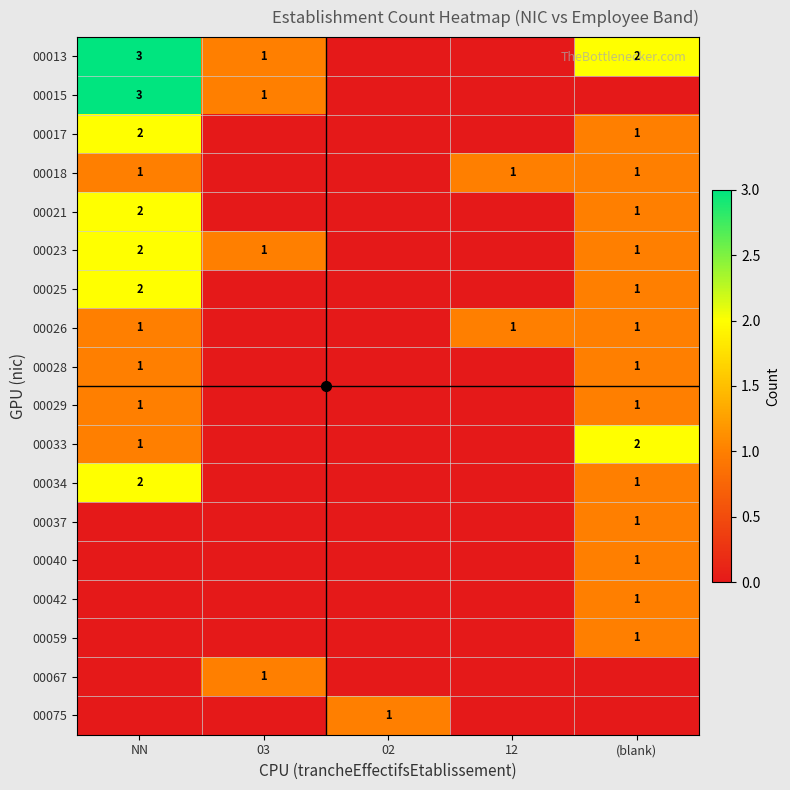

True or false: 00059 has a value of 1 at (blank).

True